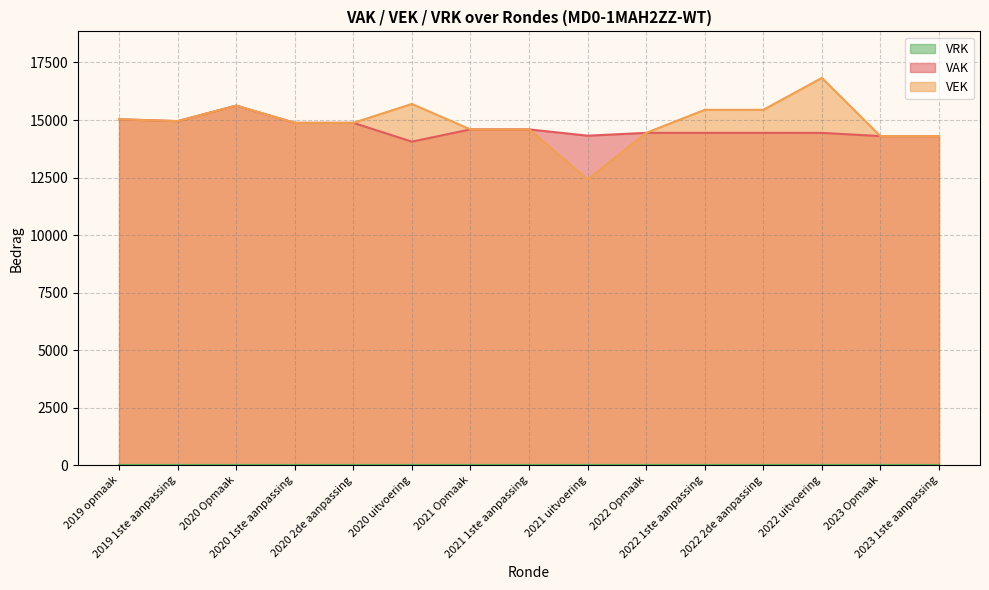

Is it true that VAK equals 14320 at 2021 uitvoering?

True